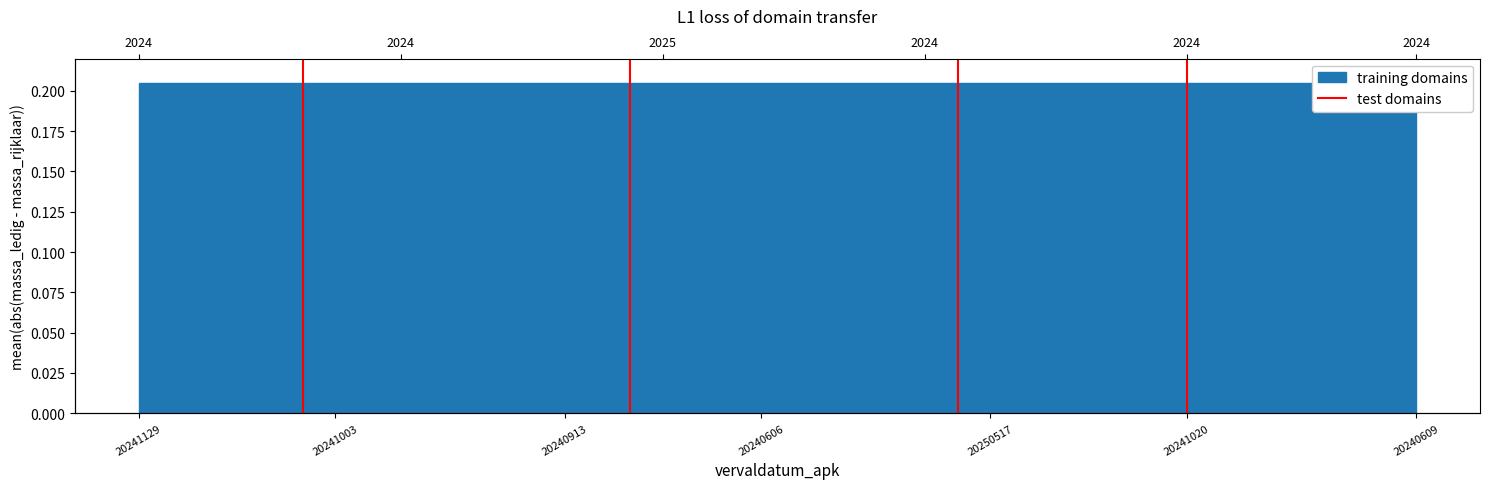

At which category does the chart reach its minimum across all series?

20241129